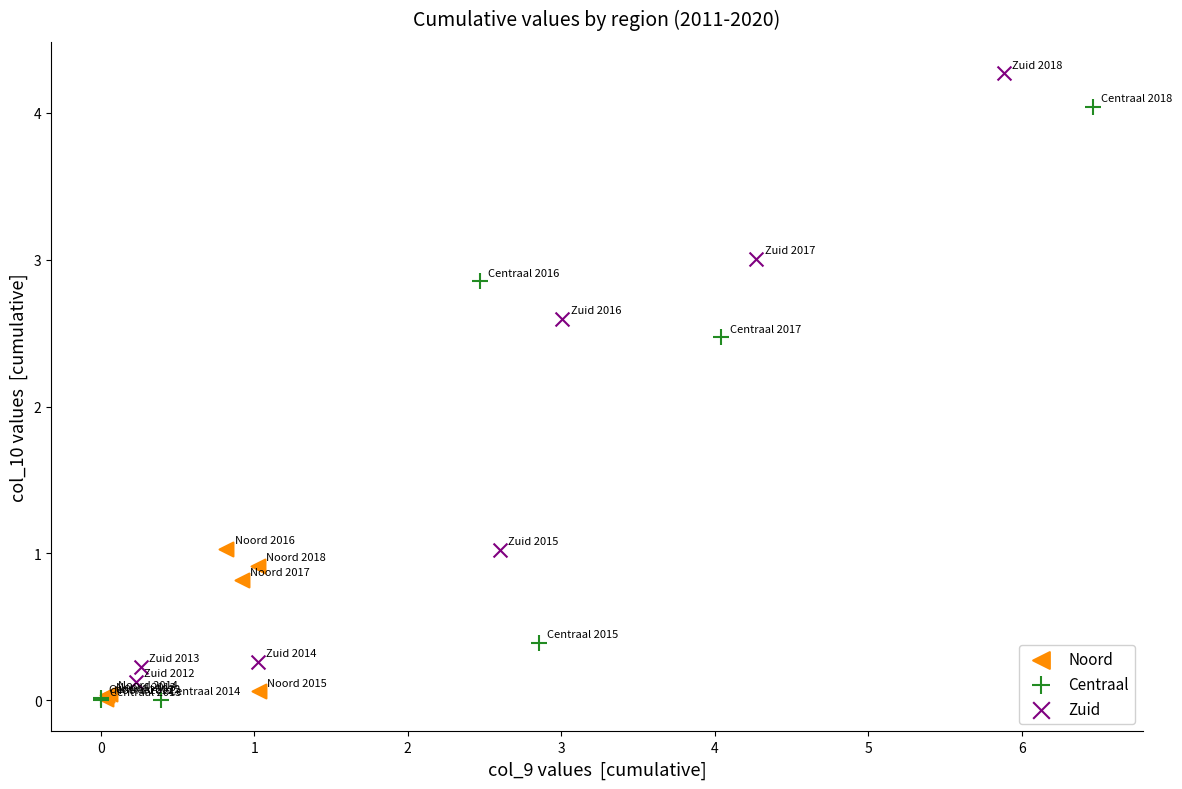

Which series contains the highest Y value?

Zuid